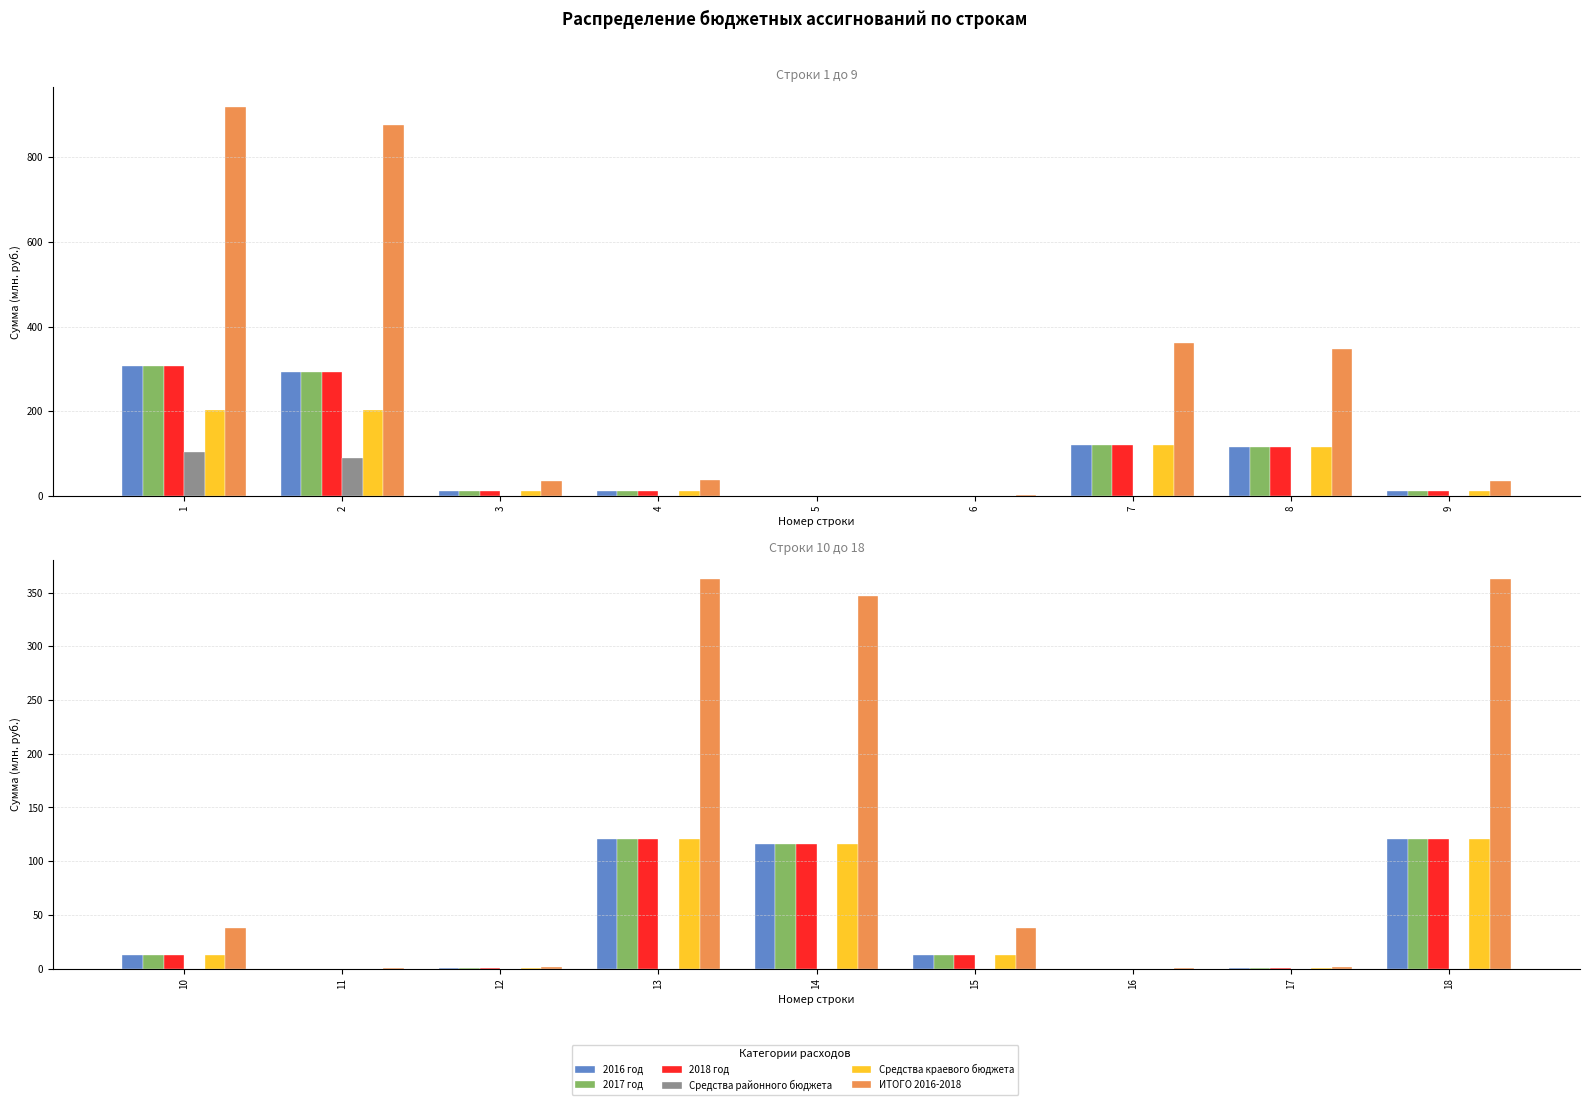

Are the bars horizontal?

No